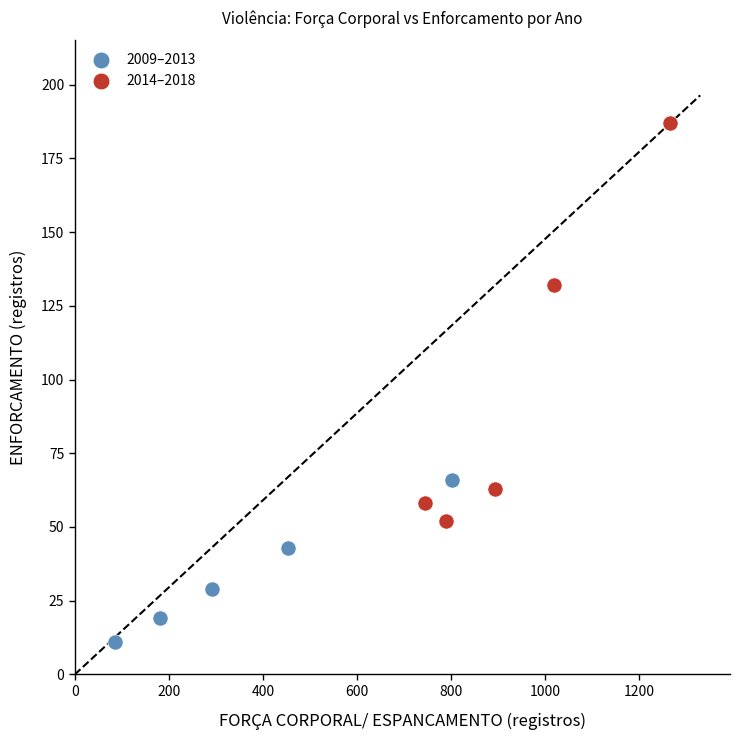

Which series reaches the maximum Y coordinate?

2014–2018